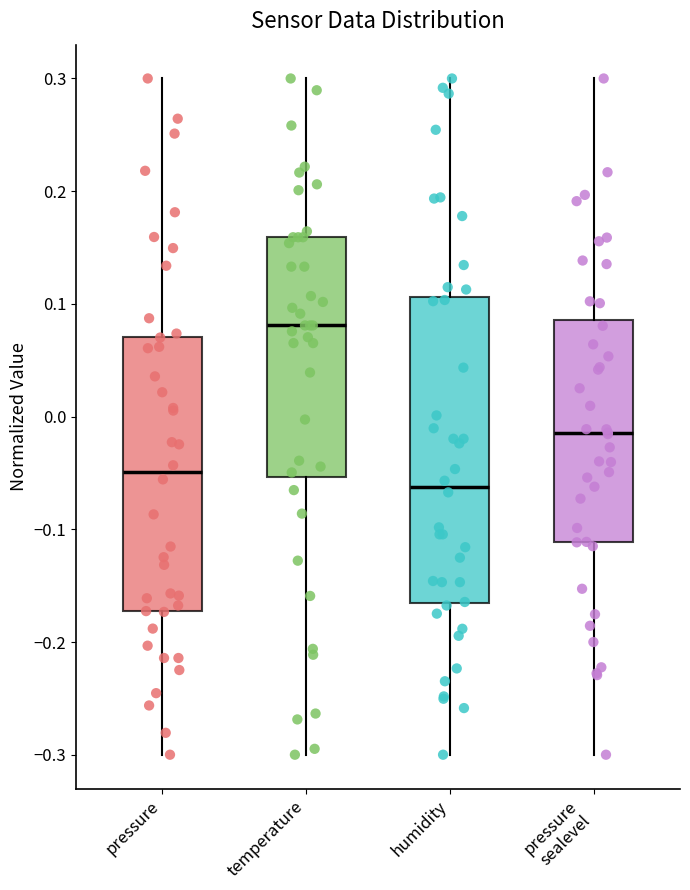

Where does the upper whisker of the box for temperature end on the y-axis? The values are not printed on the chart, so give them approximately, as read against the axis.

0.30